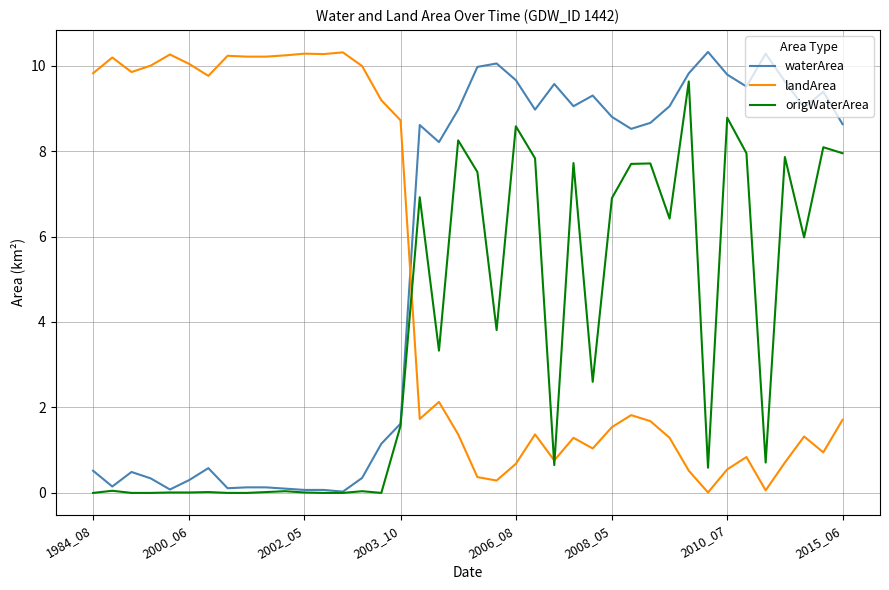

List the series in order of their overall mean, highest first.

waterArea, landArea, origWaterArea